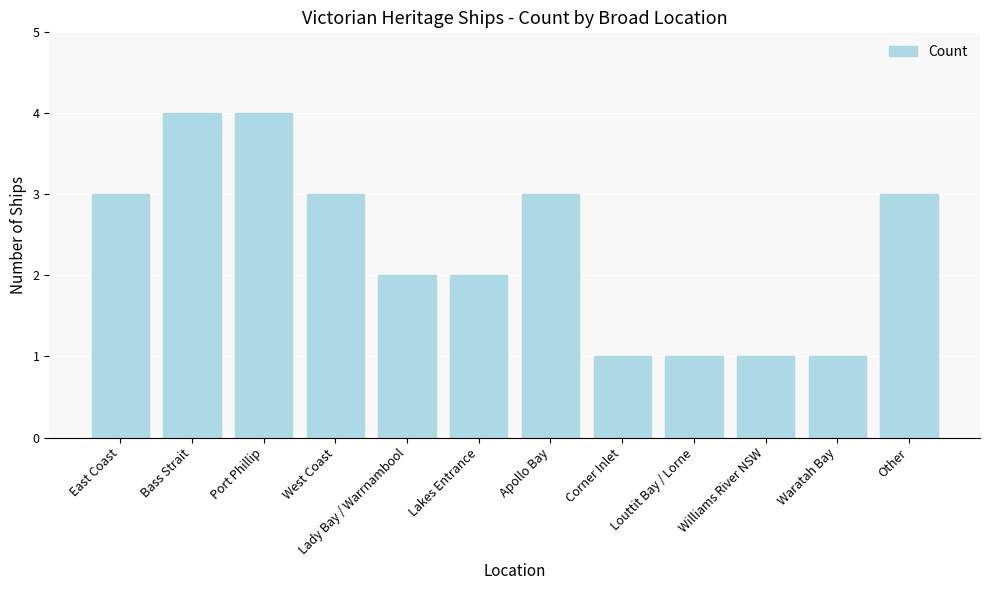

What is the label of the 9th bar from the left?

Louttit Bay / Lorne